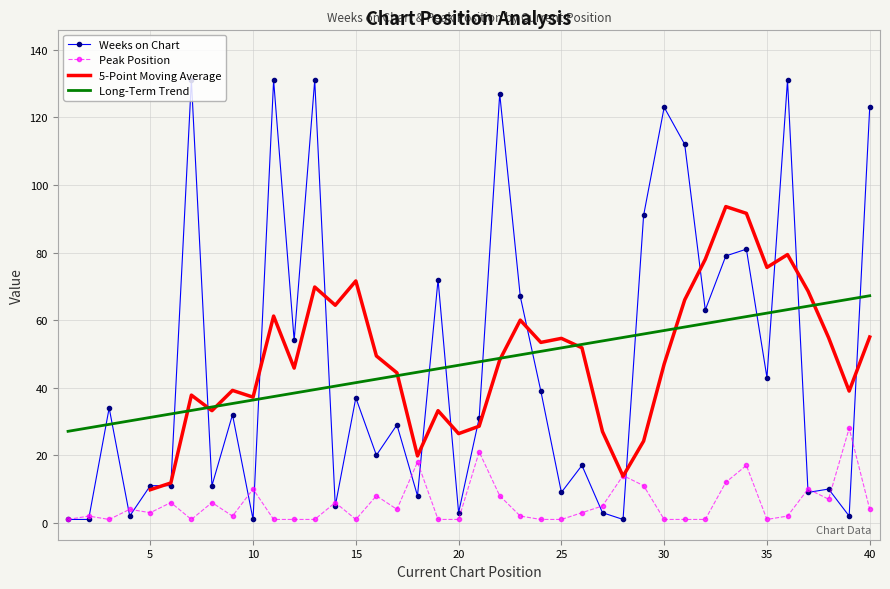

How many values in the Peak Position series are below 3?

19